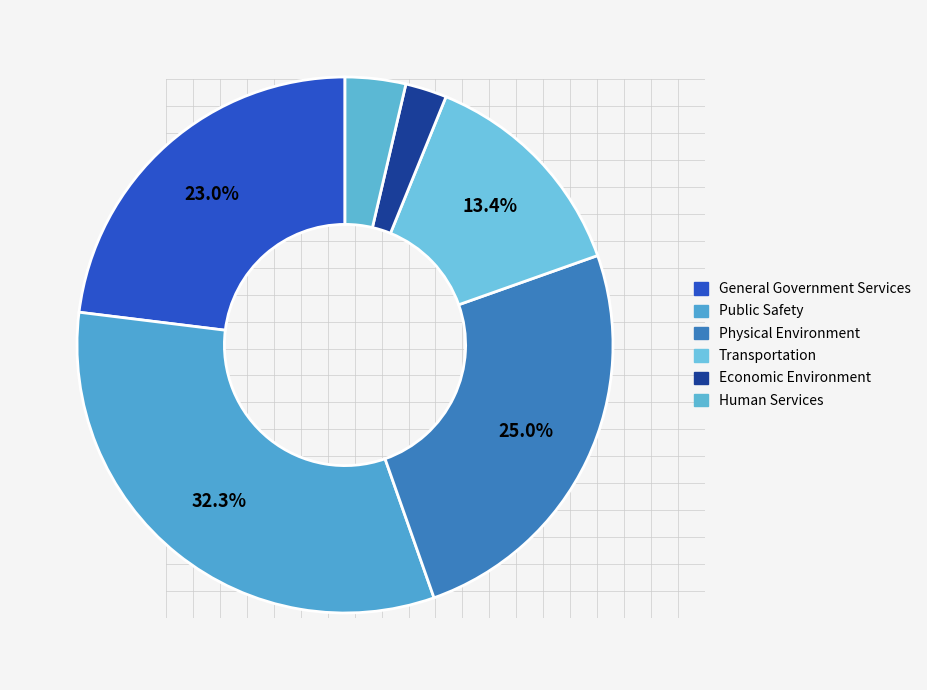

How many slices are in this pie chart?

6